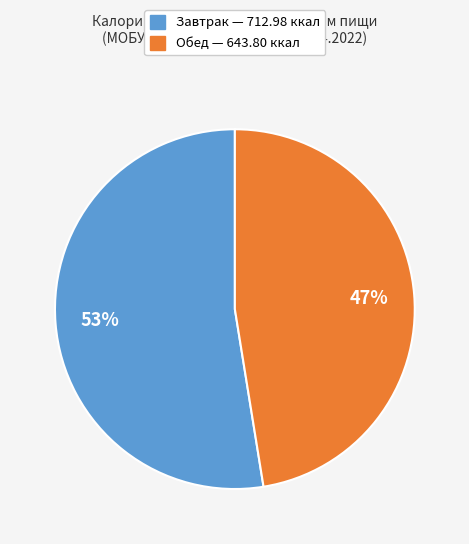

To the nearest percent, what is the average slice percentage?

50%